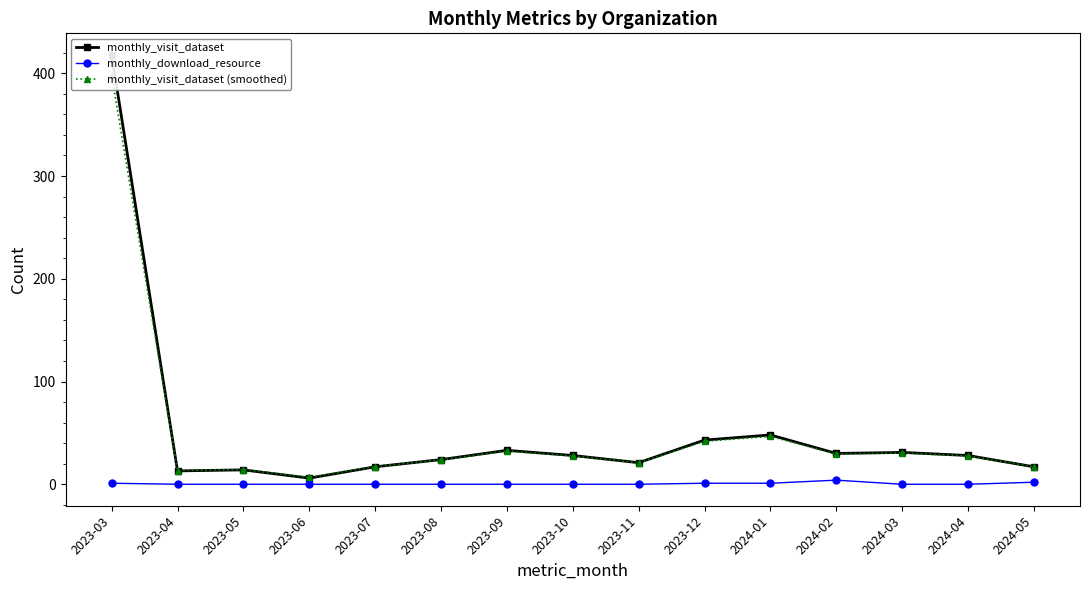

At which category does monthly_visit_dataset reach its first local peak?

2023-05